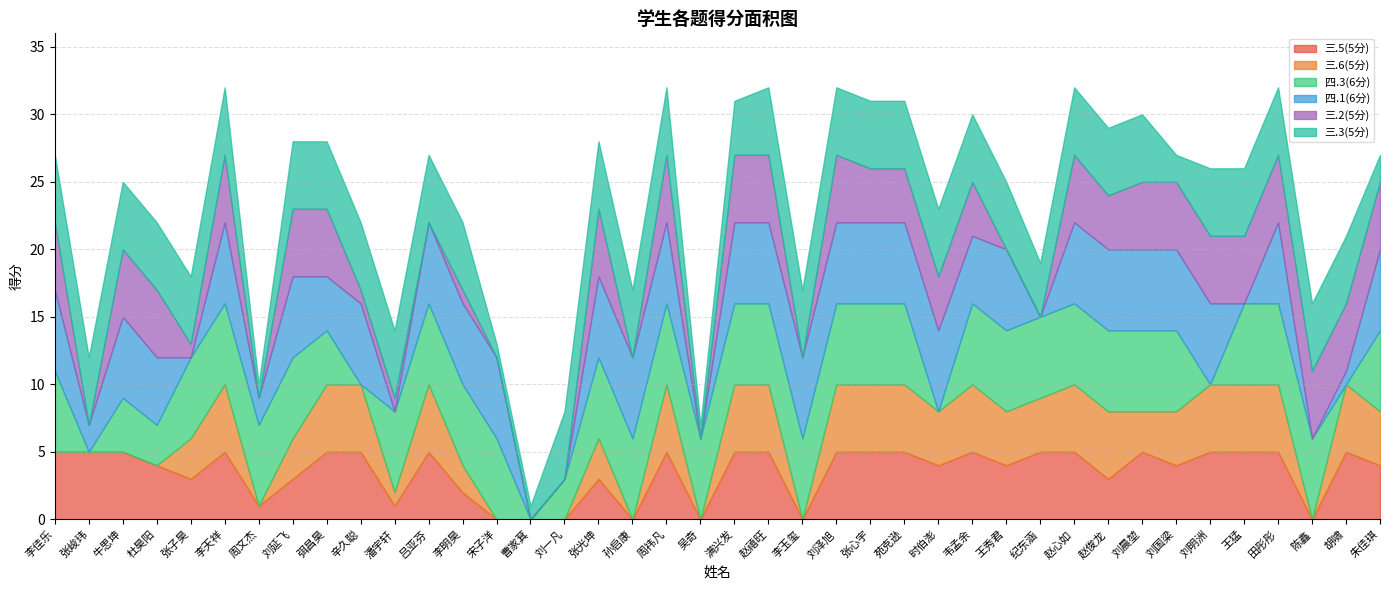

How many 三.2(5分) values are between 0 and 5?

40